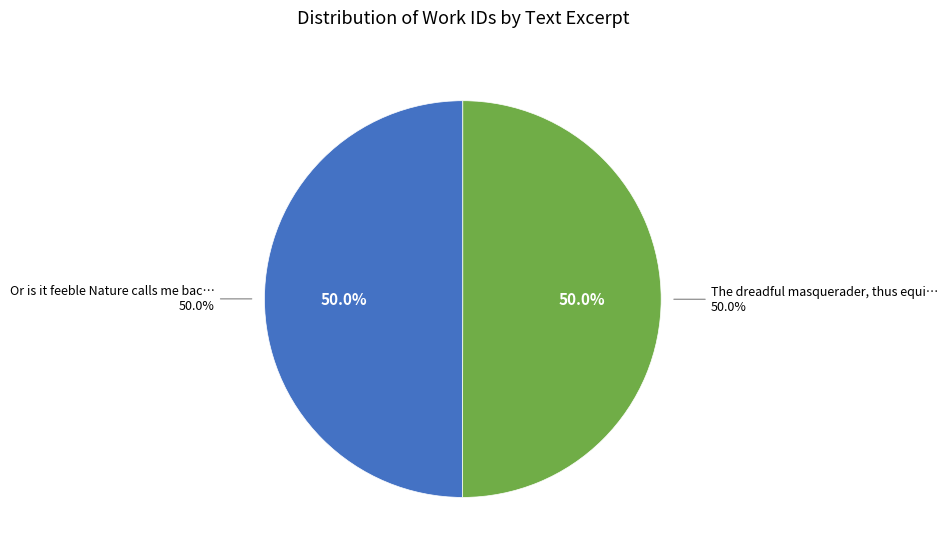

To the nearest percent, what portion does The dreadful masquerader, thus equipp'd represent?

50%